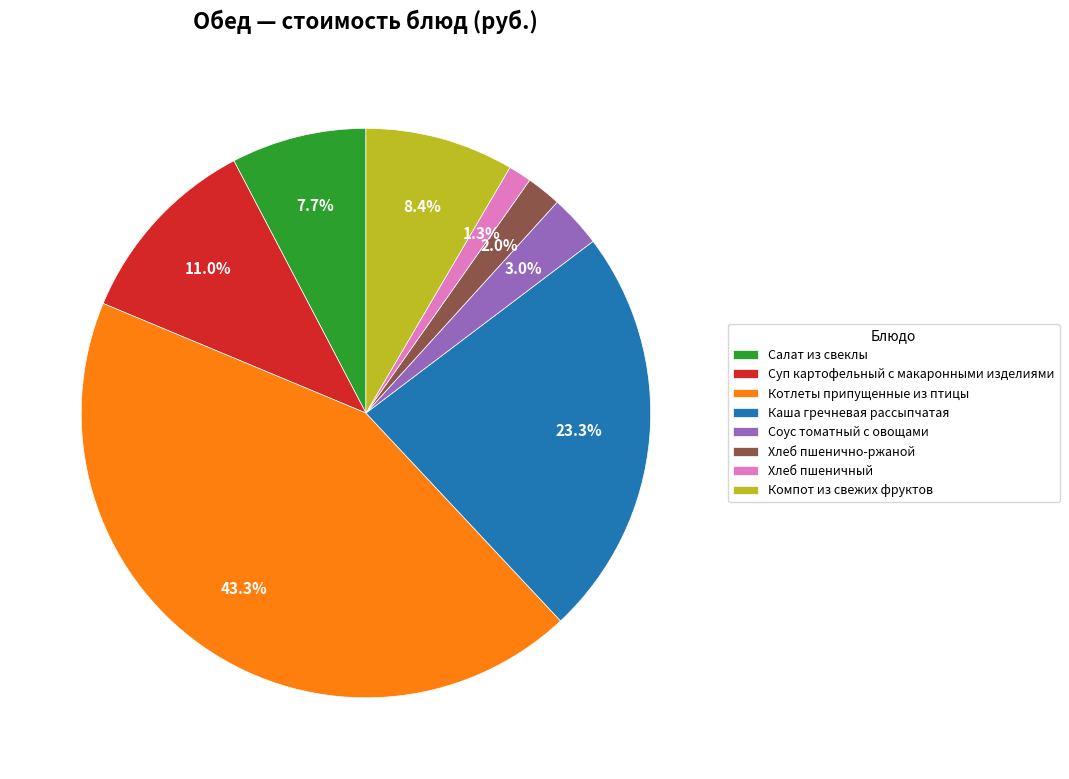

Do Компот из свежих фруктов and Хлеб пшеничный together represent more than half of the pie?

No